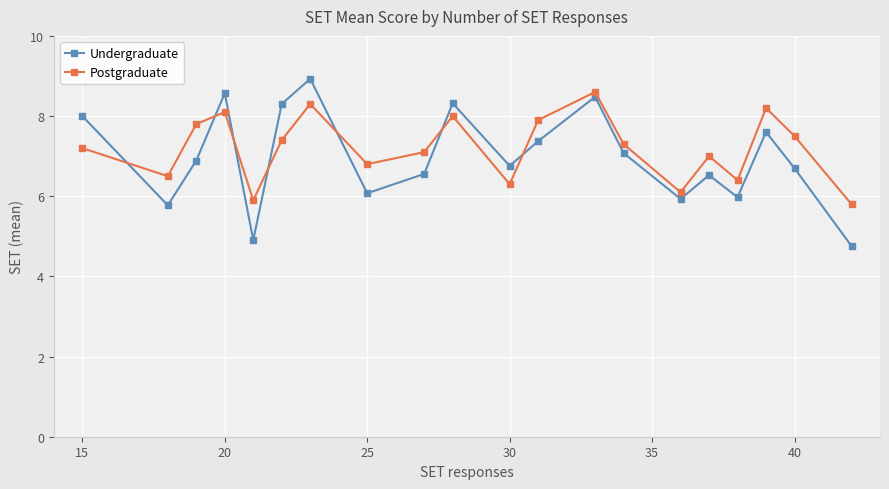

Which series has the largest range (max minus min)?

Undergraduate